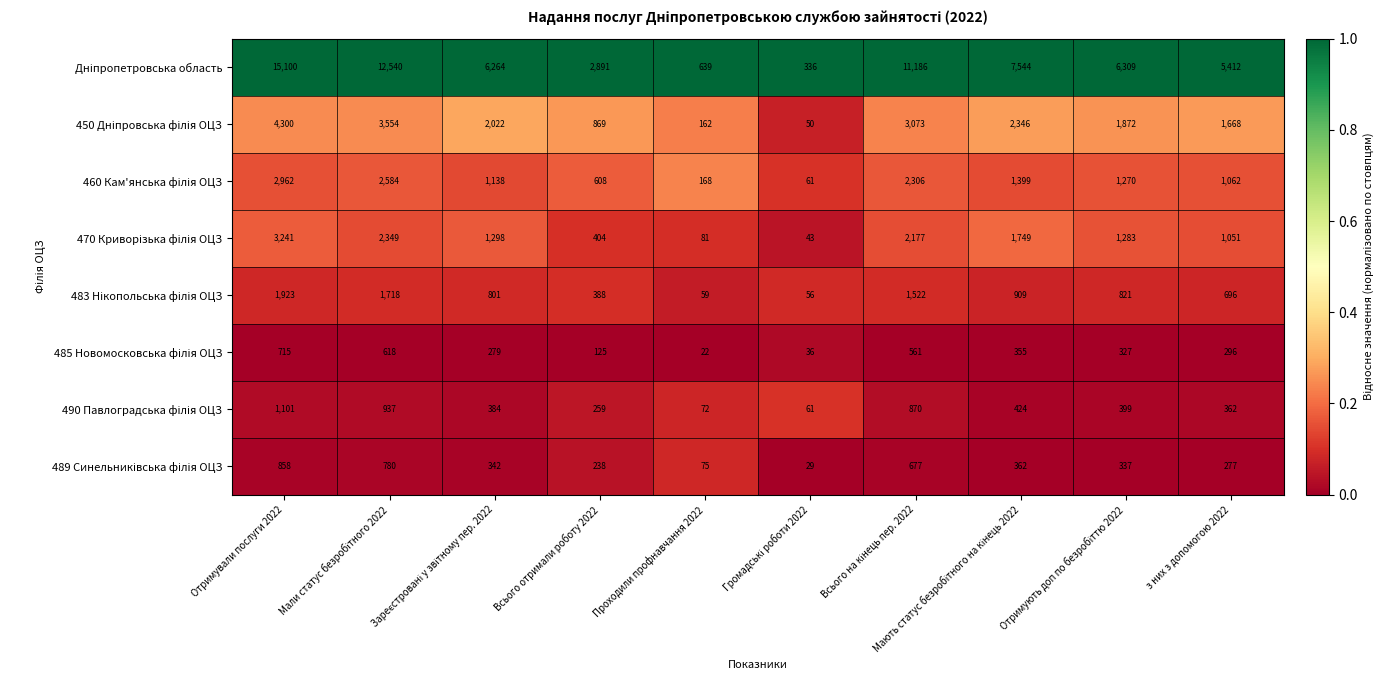

What is the spread (max minus min) of values at Отримували послуги 2022?

14385